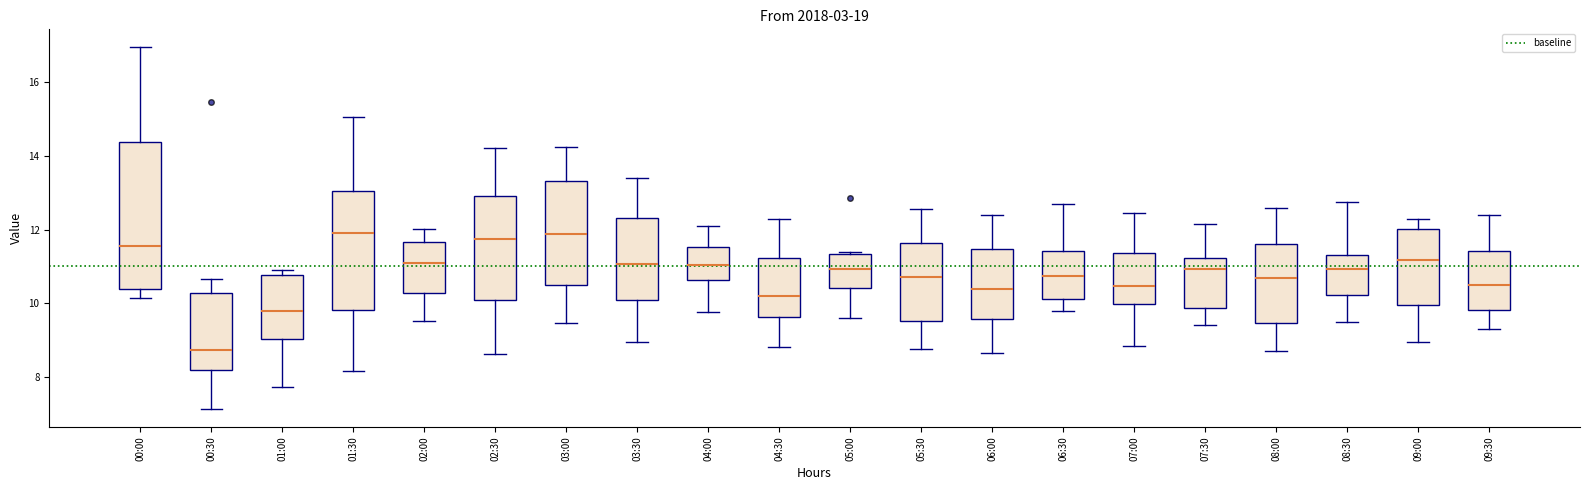

Reading left to right, transcribe this box plot: for each box, give where its median line is, the range the box spans, and where its two whiskers end, as read against the y-axis. The values are not printed on the chart, so give them approximately, as read against the axis.

00:00: median 11.6, box 10.4 to 14.4, whiskers 10.2 to 17.0
00:30: median 8.8, box 8.2 to 10.2, whiskers 7.2 to 10.6
01:00: median 9.8, box 9.0 to 10.8, whiskers 7.8 to 11.0
01:30: median 12.0, box 9.8 to 13.0, whiskers 8.2 to 15.0
02:00: median 11.2, box 10.2 to 11.6, whiskers 9.6 to 12.0
02:30: median 11.8, box 10.0 to 13.0, whiskers 8.6 to 14.2
03:00: median 11.8, box 10.4 to 13.4, whiskers 9.4 to 14.2
03:30: median 11.0, box 10.0 to 12.4, whiskers 9.0 to 13.4
04:00: median 11.0, box 10.6 to 11.6, whiskers 9.8 to 12.2
04:30: median 10.2, box 9.6 to 11.2, whiskers 8.8 to 12.4
05:00: median 11.0, box 10.4 to 11.4, whiskers 9.6 to 11.4 (just above the box's upper edge)
05:30: median 10.8, box 9.6 to 11.6, whiskers 8.8 to 12.6
06:00: median 10.4, box 9.6 to 11.4, whiskers 8.6 to 12.4
06:30: median 10.8, box 10.2 to 11.4, whiskers 9.8 to 12.8
07:00: median 10.4, box 10.0 to 11.4, whiskers 8.8 to 12.4
07:30: median 11.0, box 9.8 to 11.2, whiskers 9.4 to 12.2
08:00: median 10.6, box 9.4 to 11.6, whiskers 8.8 to 12.6
08:30: median 11.0, box 10.2 to 11.4, whiskers 9.6 to 12.8
09:00: median 11.2, box 10.0 to 12.0, whiskers 9.0 to 12.4
09:30: median 10.6, box 9.8 to 11.4, whiskers 9.4 to 12.4